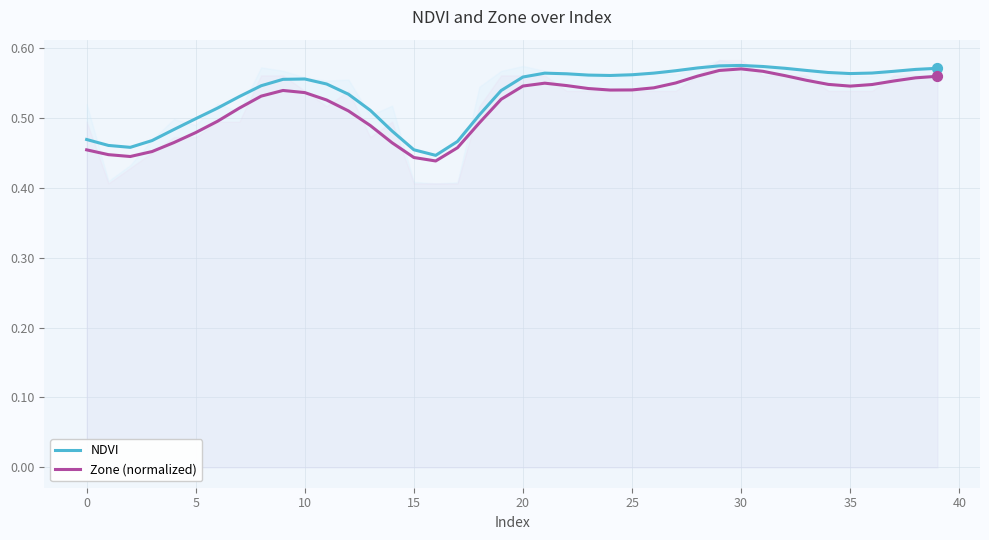

Is the value of NDVI at 11 greater than the value of Zone (normalized) at 20?

Yes